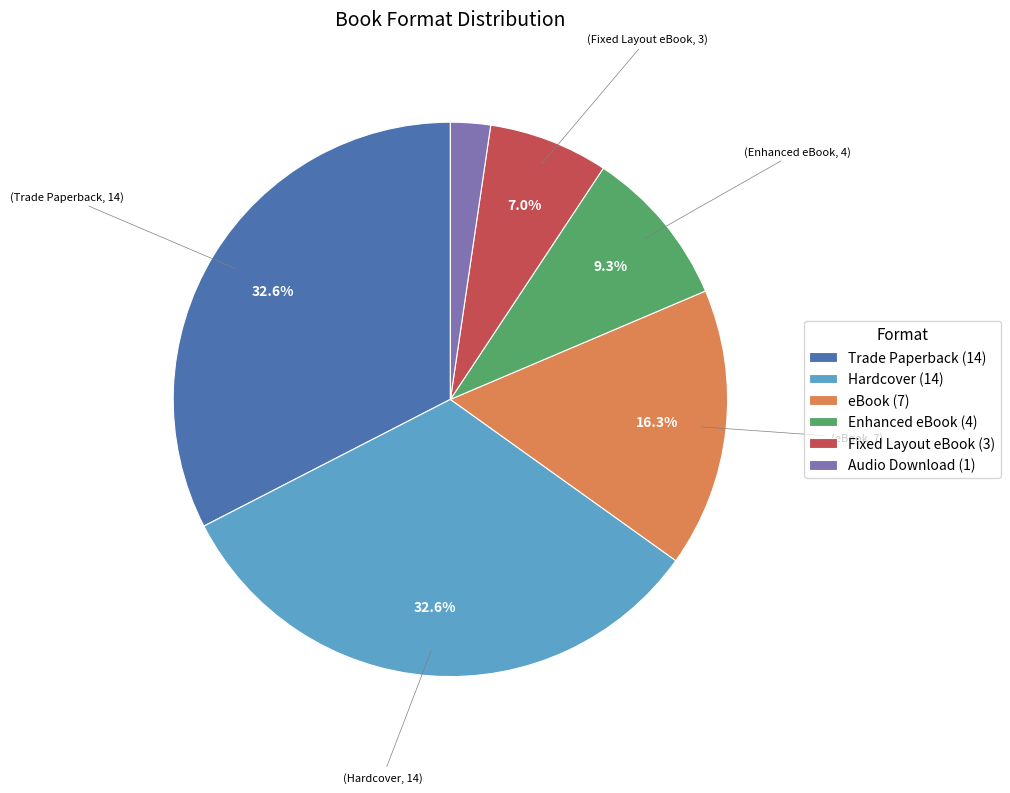

Count the number of slices in the pie.

6